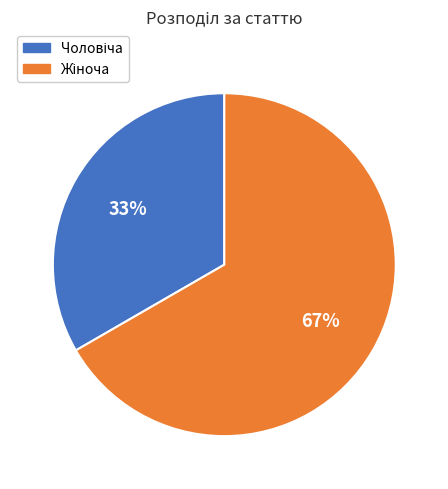

To the nearest percent, what is the average slice percentage?

50%